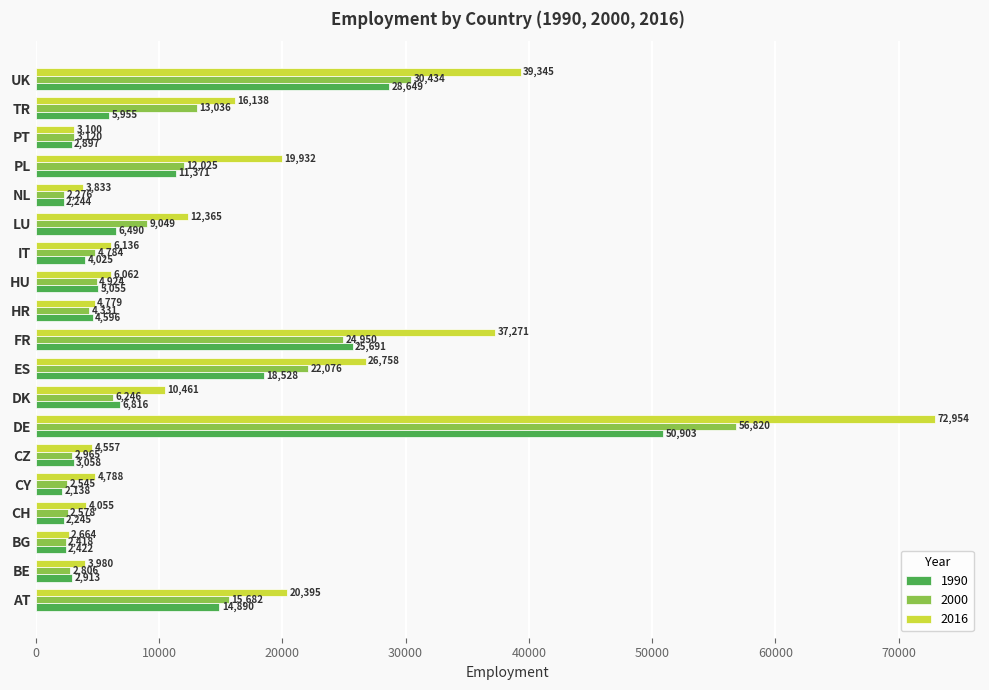

What is the spread (max minus min) of values at BG?

246